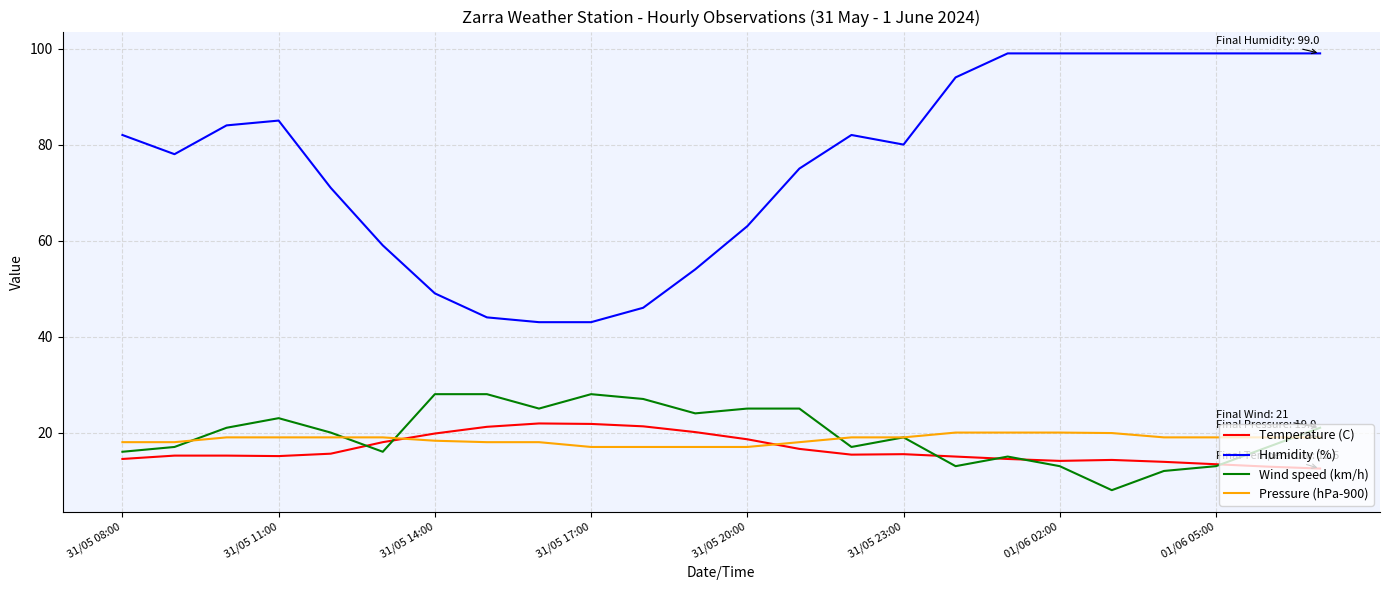

What is the minimum value for Humidity (%)?

43.0